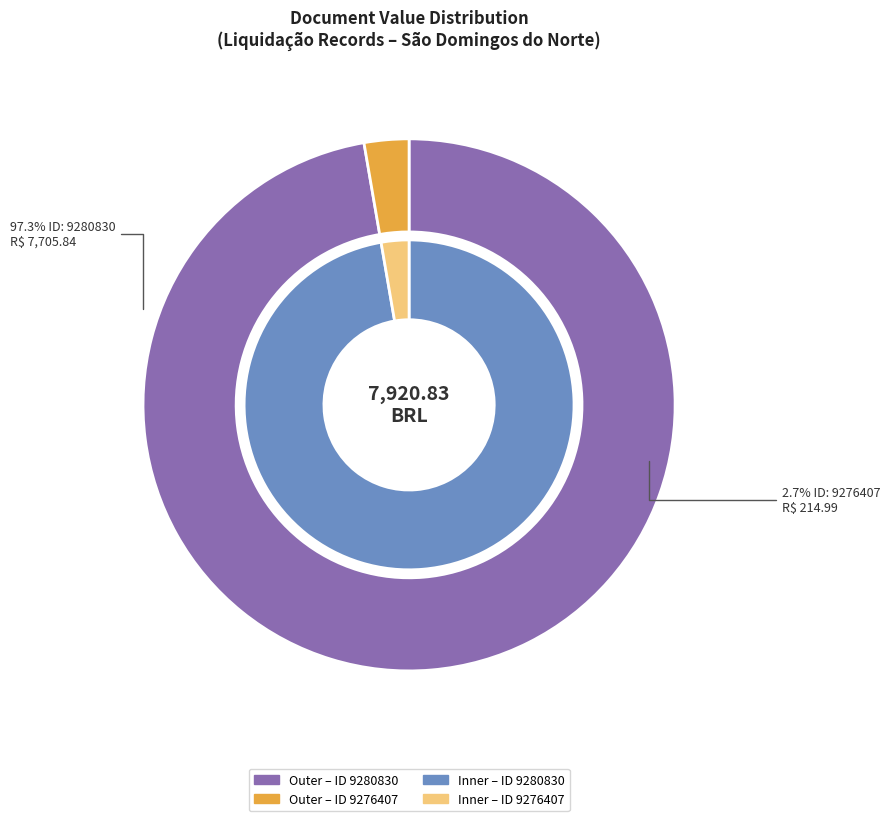

The 9280830 slice represents 99% of the pie. True or false?

False